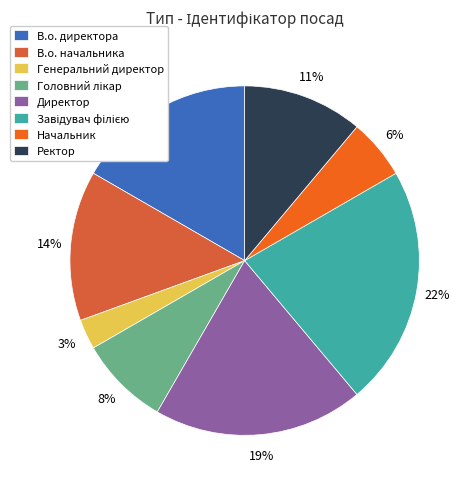

Is there any slice that represents more than half of the pie?

No